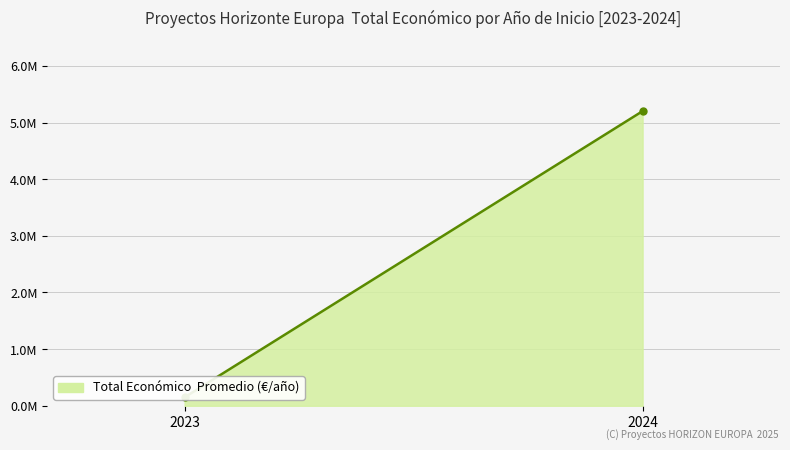

What is the value of the 2nd point from the left?

5200734.2